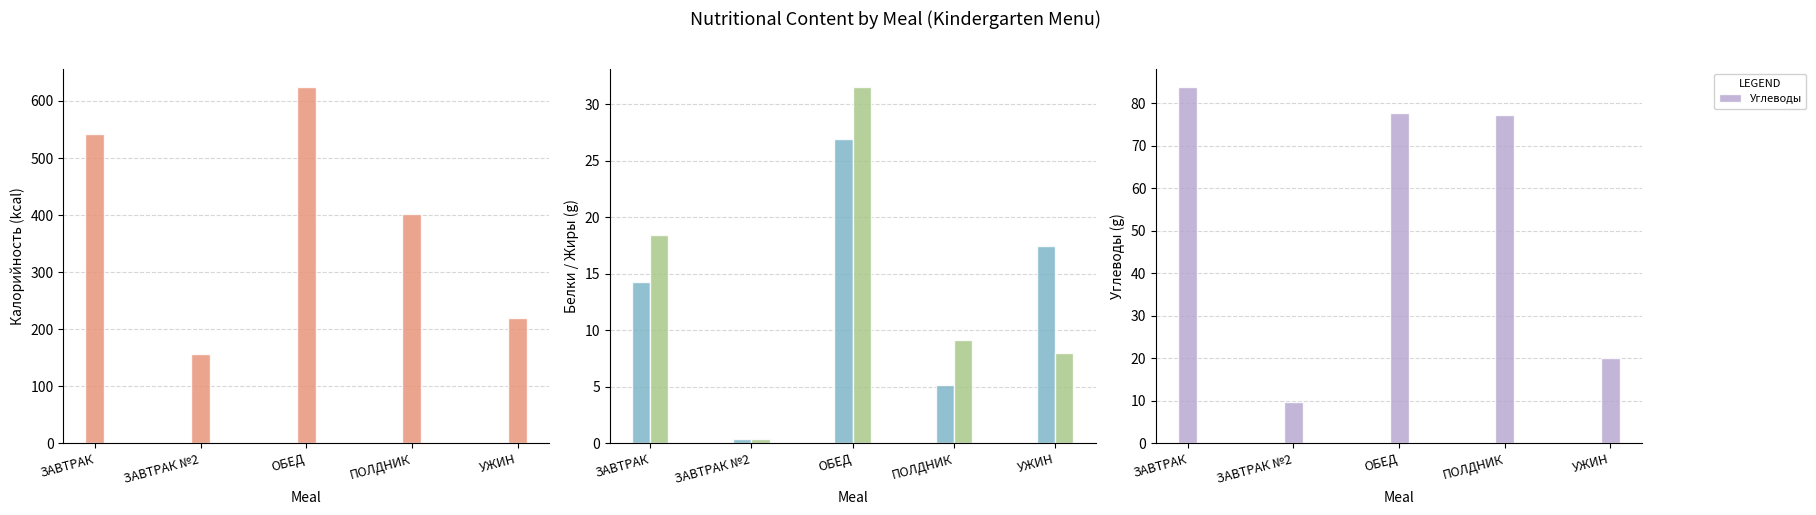

What is the minimum value for Жиры?

0.4